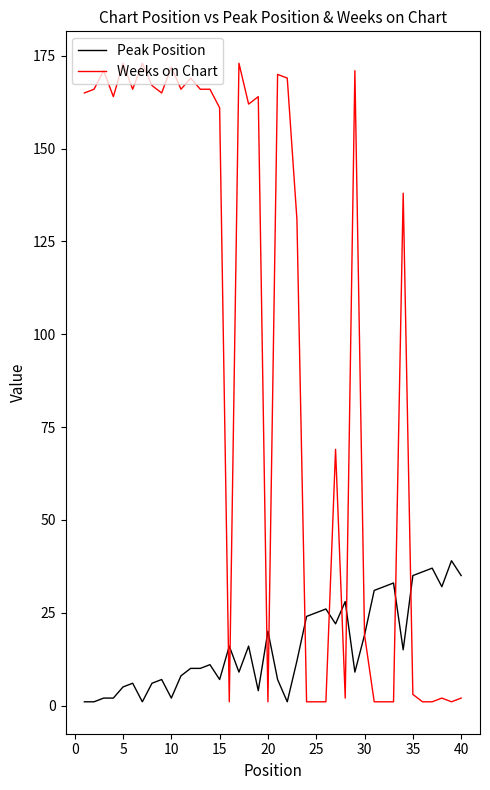

Which series has the widest spread of values?

Weeks on Chart